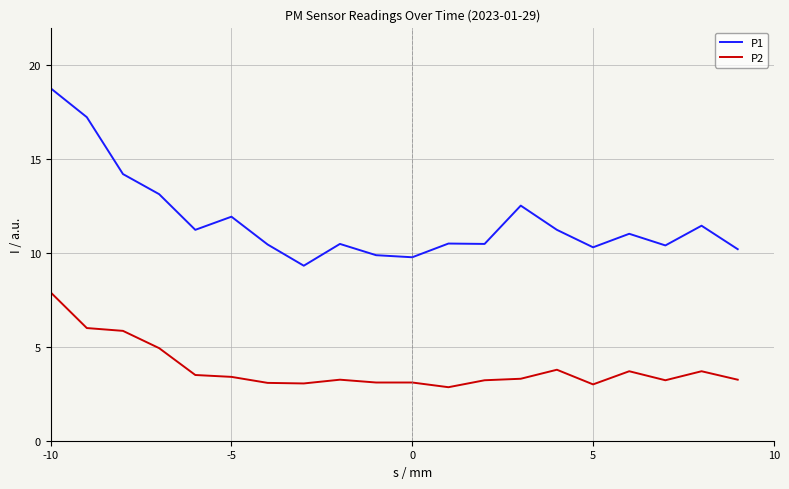

Does the chart have visible grid lines?

Yes